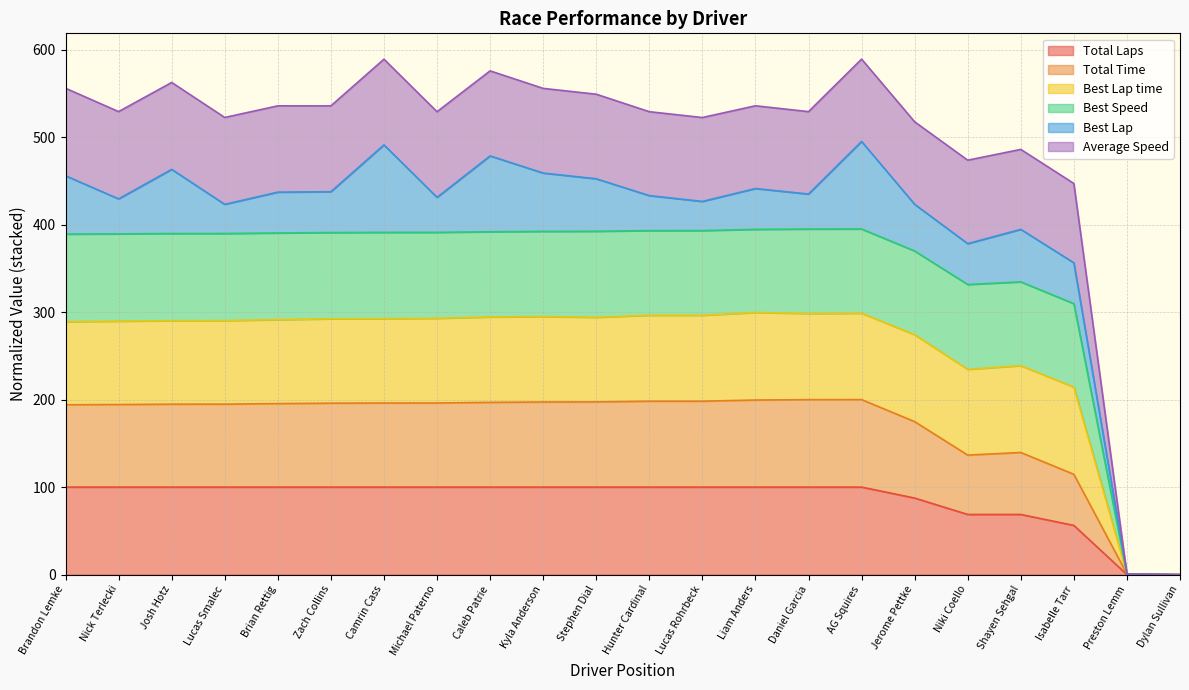

What is the maximum value for Total Laps?

100.0